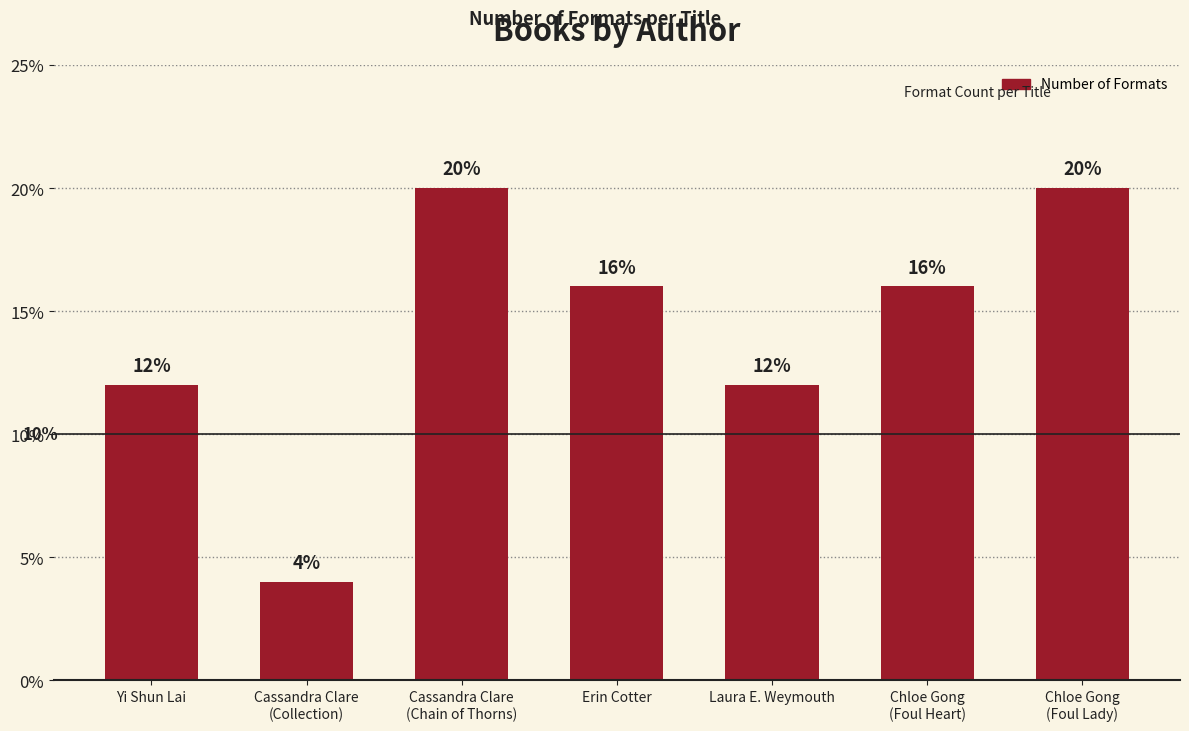

What is the label of the 5th bar from the right?

Cassandra Clare
(Chain of Thorns)